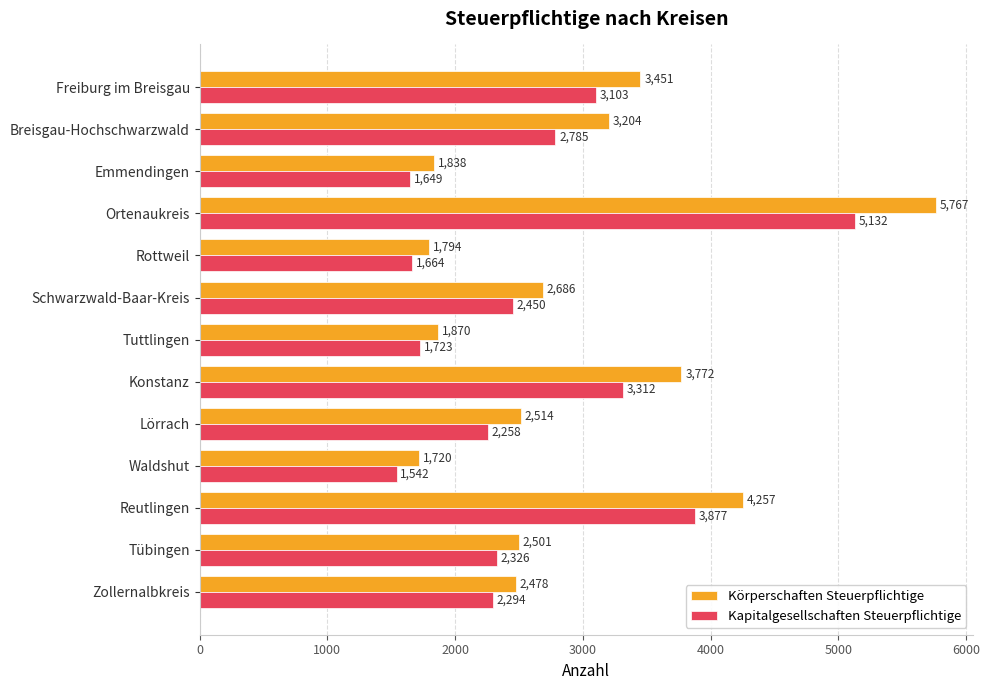

Rank the categories by Körperschaften Steuerpflichtige value from highest to lowest.

Ortenaukreis, Reutlingen, Konstanz, Freiburg im Breisgau, Breisgau-Hochschwarzwald, Schwarzwald-Baar-Kreis, Lörrach, Tübingen, Zollernalbkreis, Tuttlingen, Emmendingen, Rottweil, Waldshut